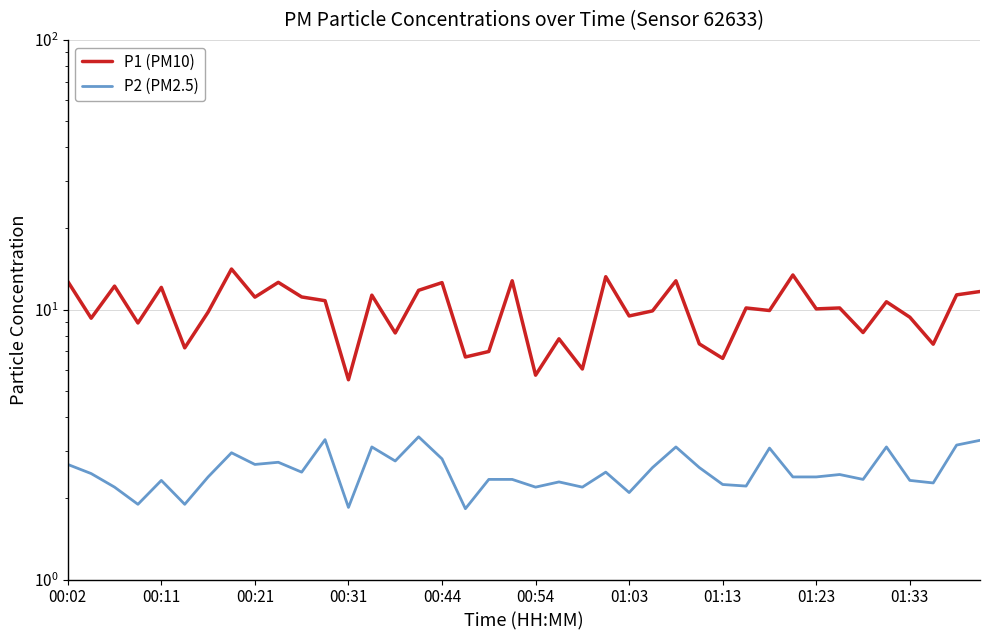

What is the lowest value of the P2 (PM2.5) series?

1.8